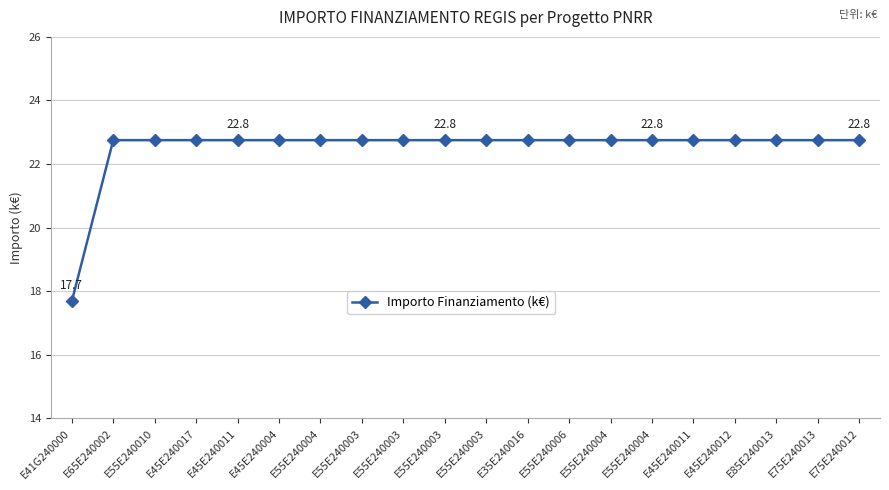

Reading left to right, extract all data points from this chart.

17.7	22.8	22.8	22.8	22.8	22.8	22.8	22.8	22.8	22.8	22.8	22.8	22.8	22.8	22.8	22.8	22.8	22.8	22.8	22.8